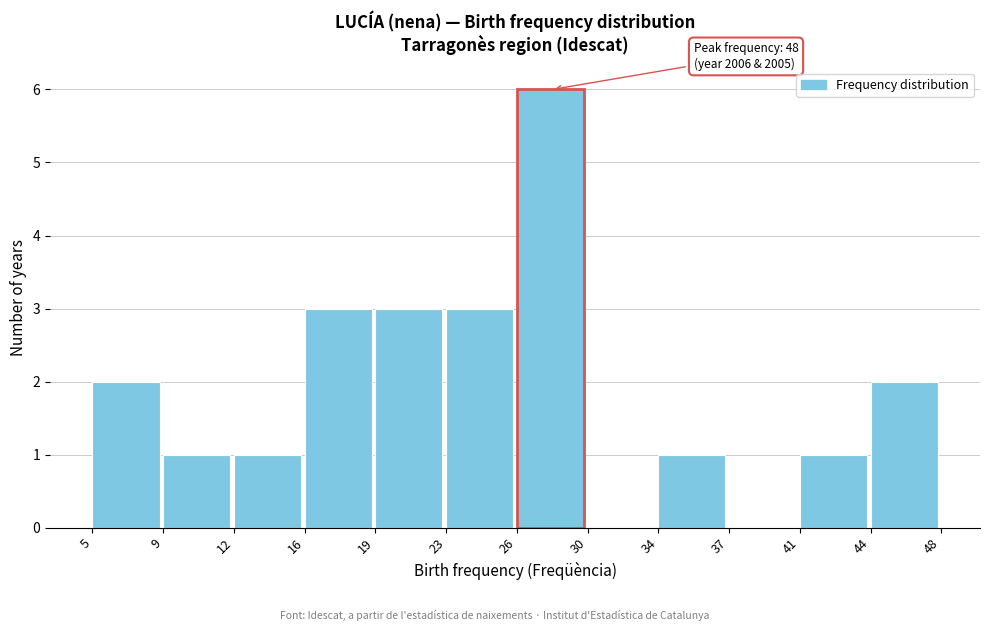

Reading right to left, list all the values displayed in this chart.

44=2	41=1	37=0	34=1	30=0	26=6	23=3	19=3	16=3	12=1	9=1	5=2